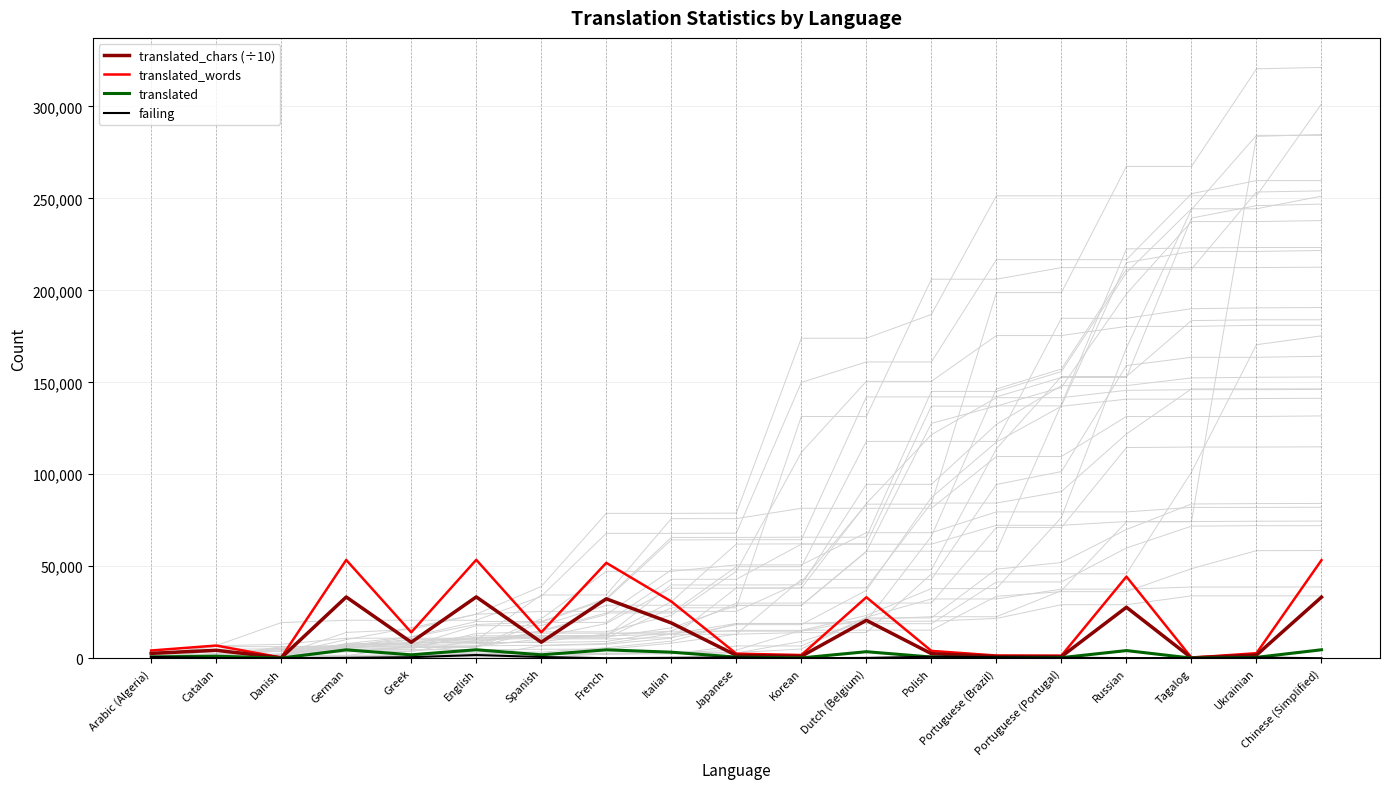

At which category does translated_chars (÷10) reach its first local valley?

Danish